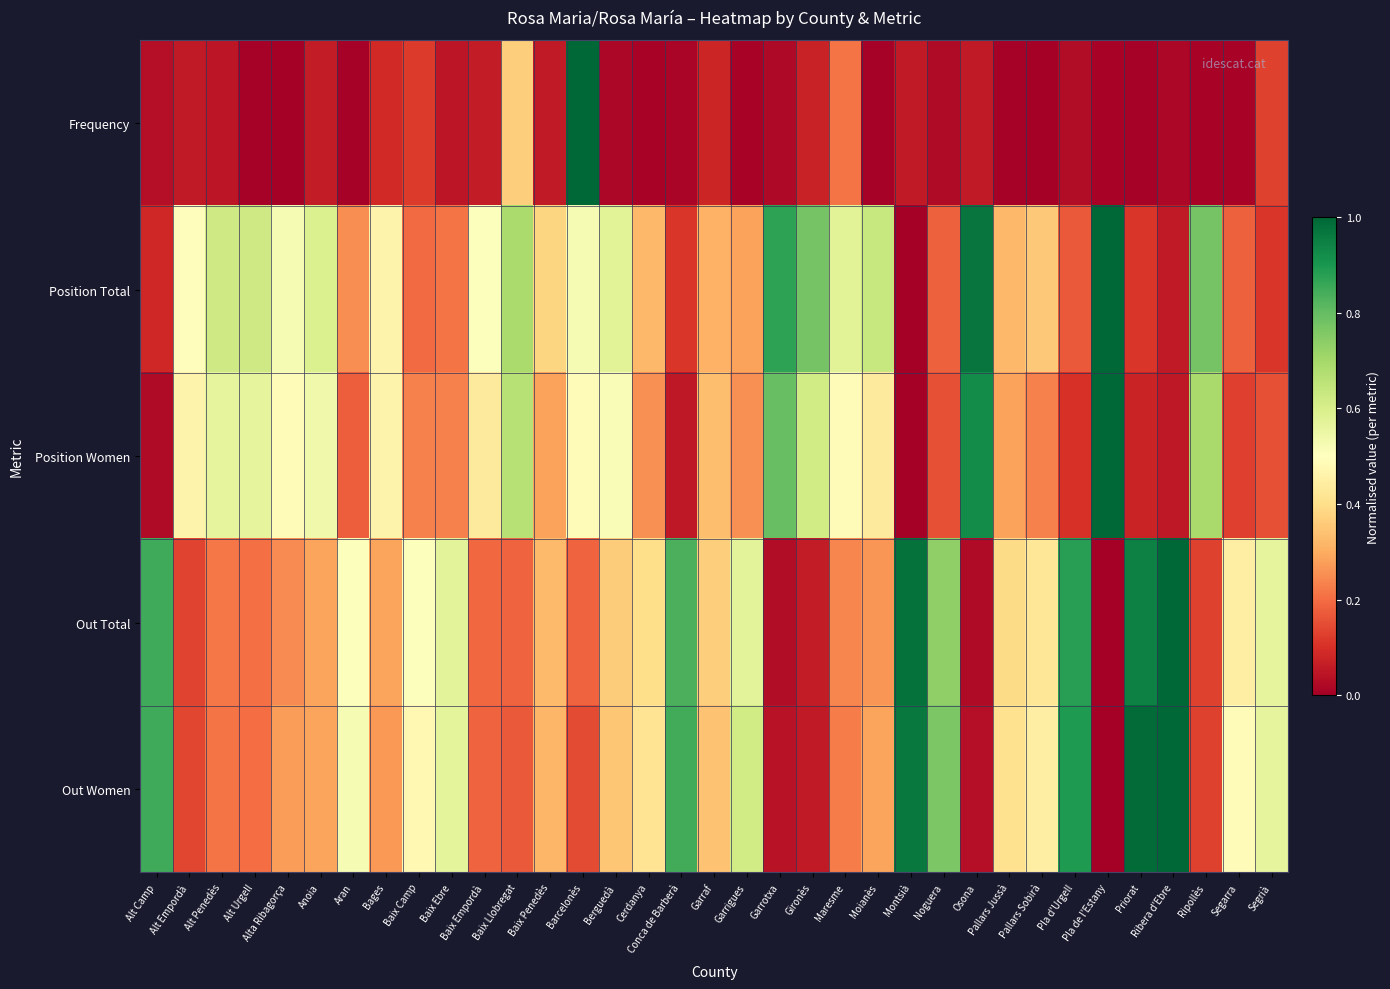

What is the spread (max minus min) of values at Baix Ebre?

0.5